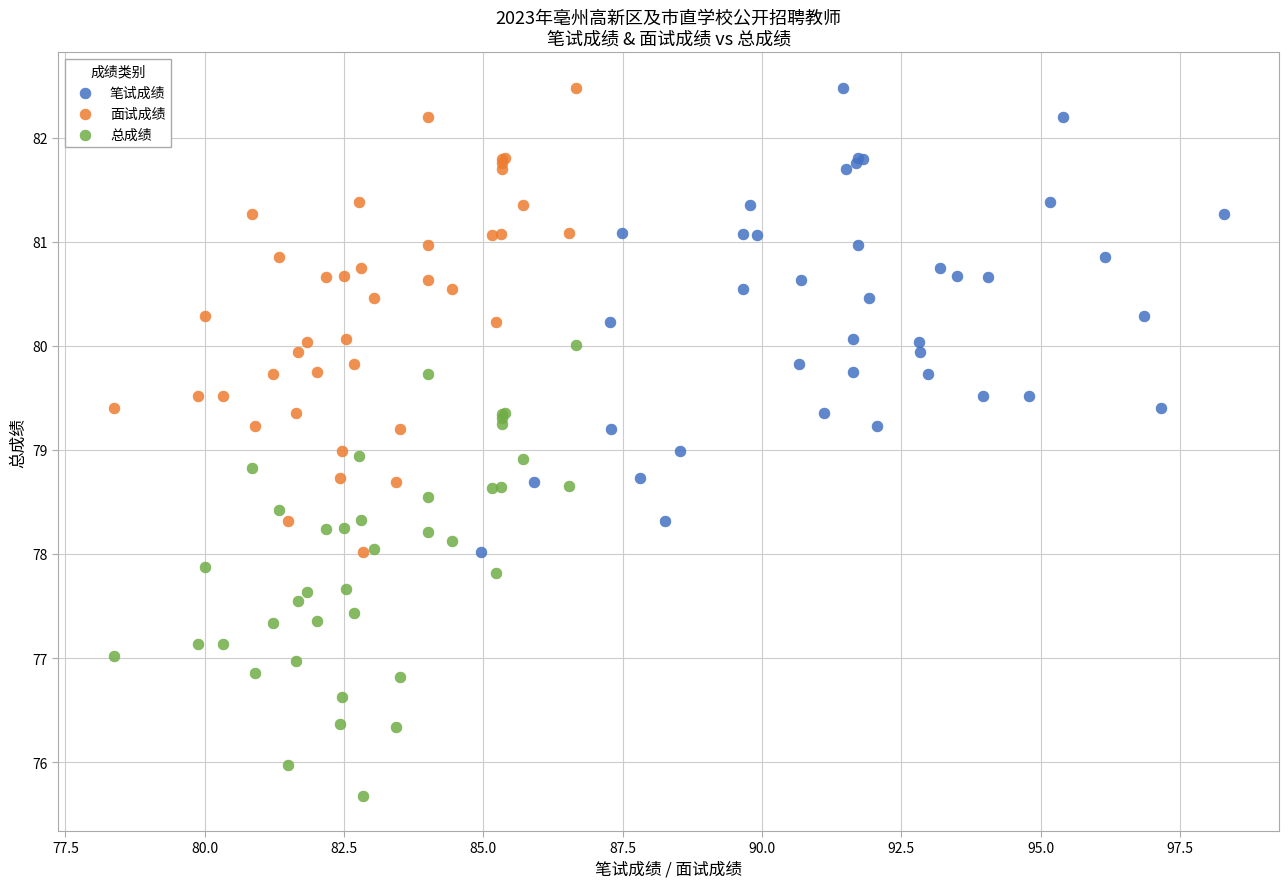

What are all the series names shown in the legend?

笔试成绩, 面试成绩, 总成绩